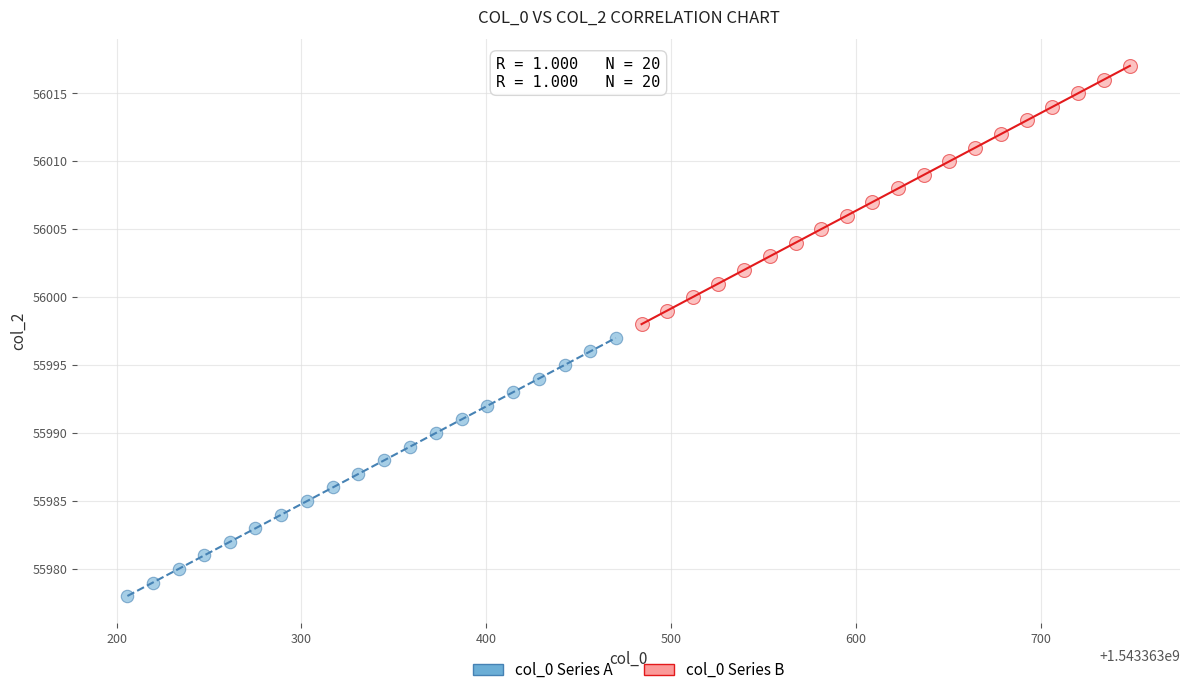

Which series contains the highest Y value?

col_0 Series B